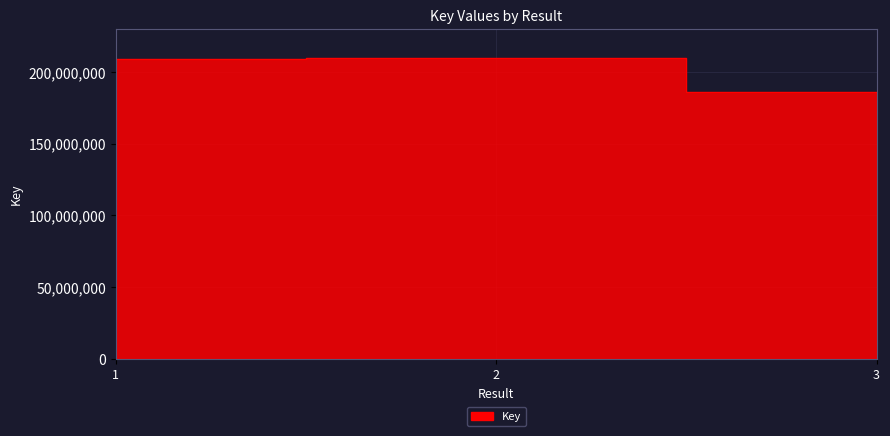

How many data points are less than 209299744?

1